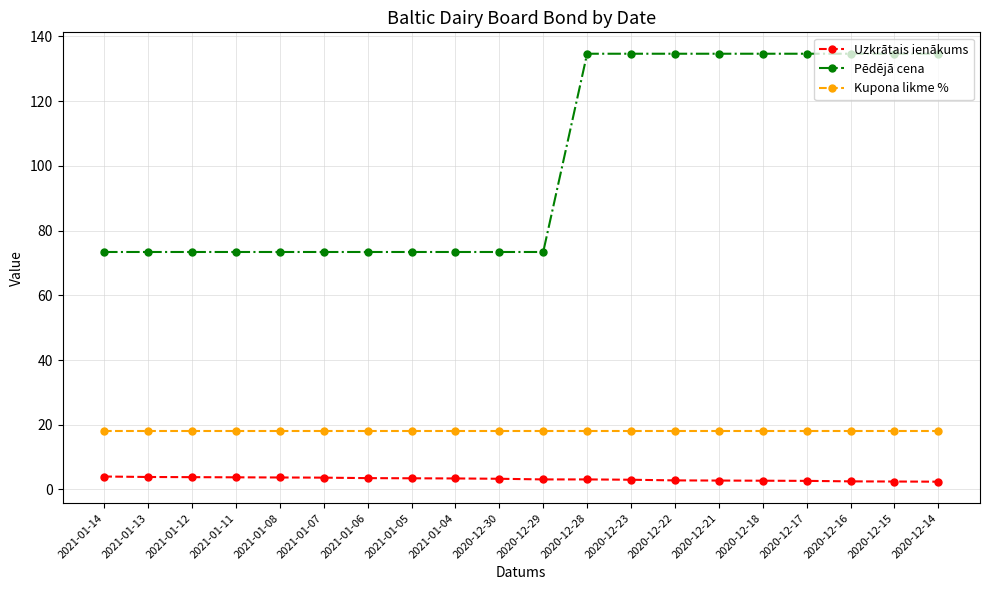

Count the number of data series in this chart.

3